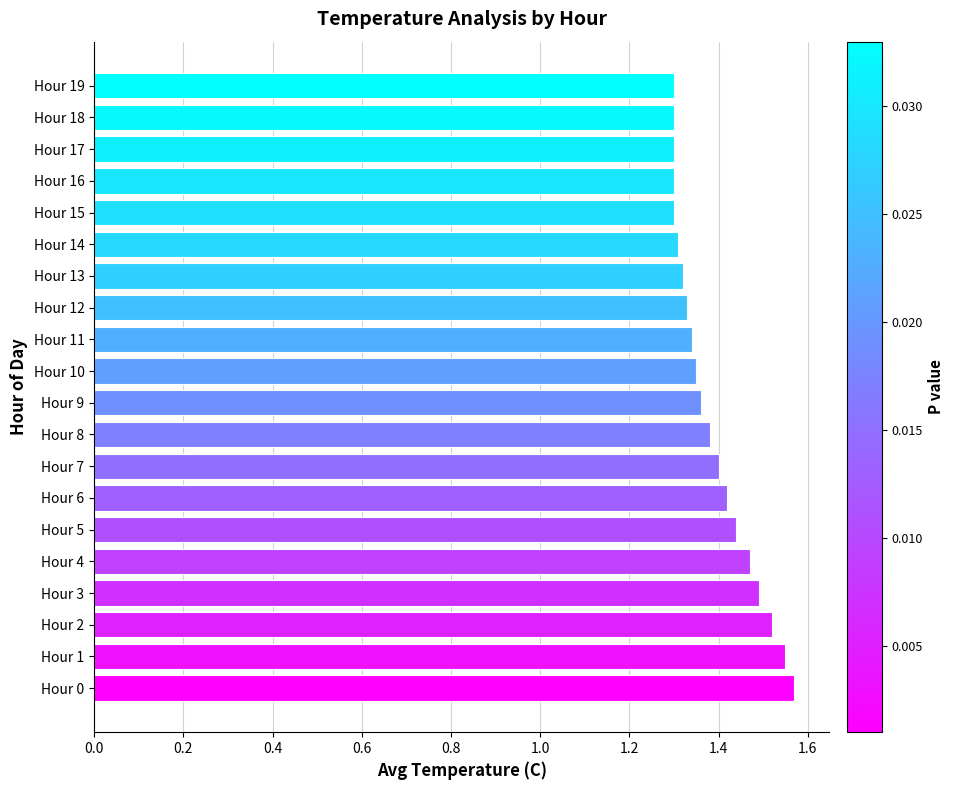

What is the difference between the maximum and minimum values?

0.3